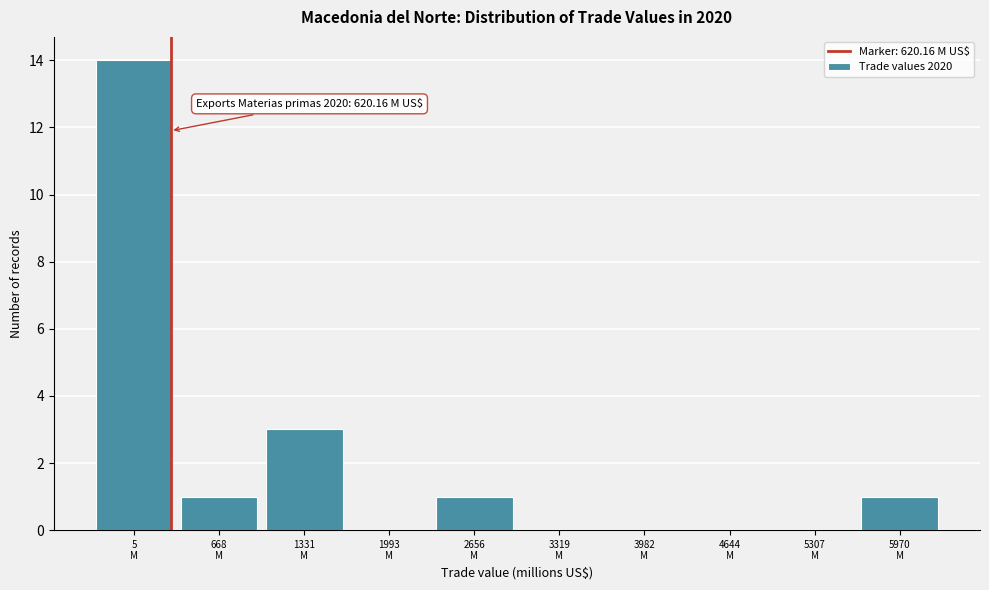

What is the maximum value shown in the chart?

14